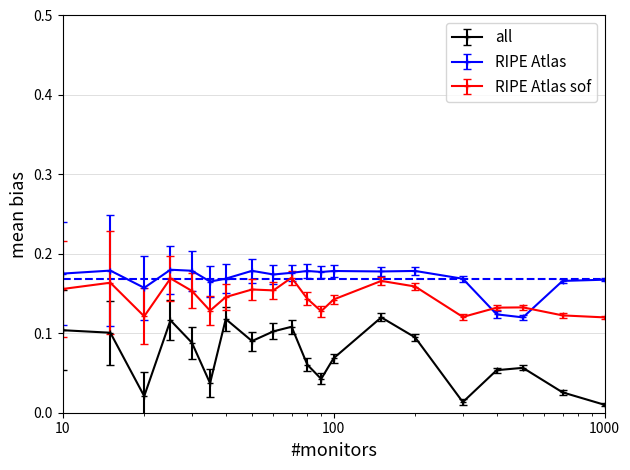

True or false: all and RIPE Atlas sof cross at least once.

False